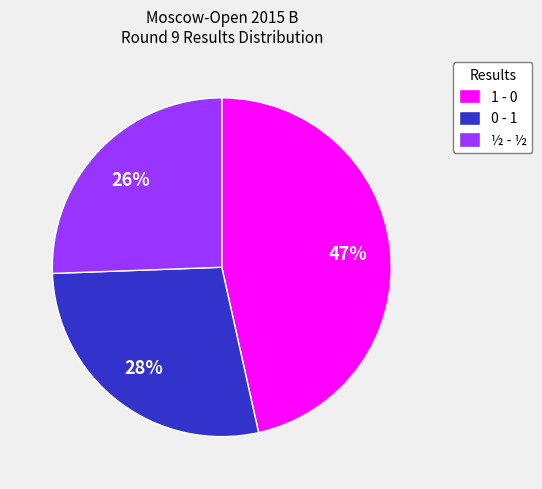

How many slices are in this pie chart?

3